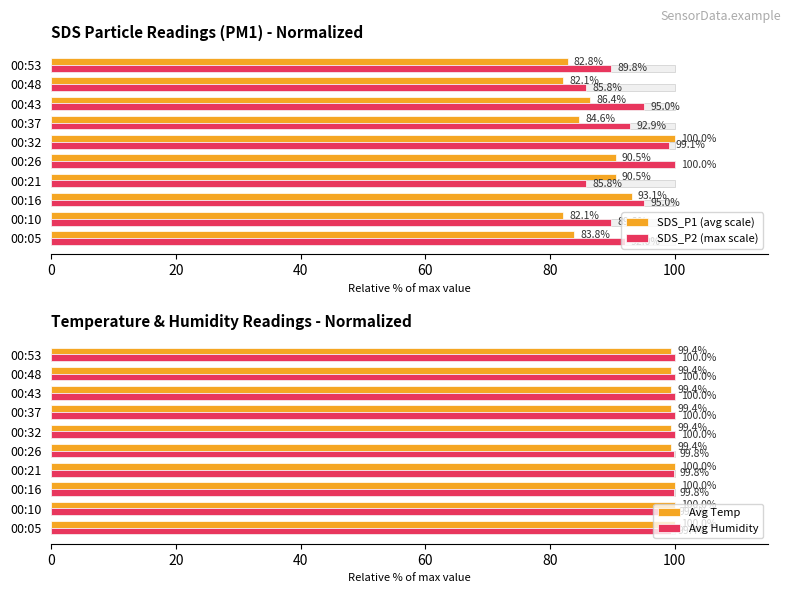

What is the lowest value of the SDS_P1 (avg scale) series?

82.1